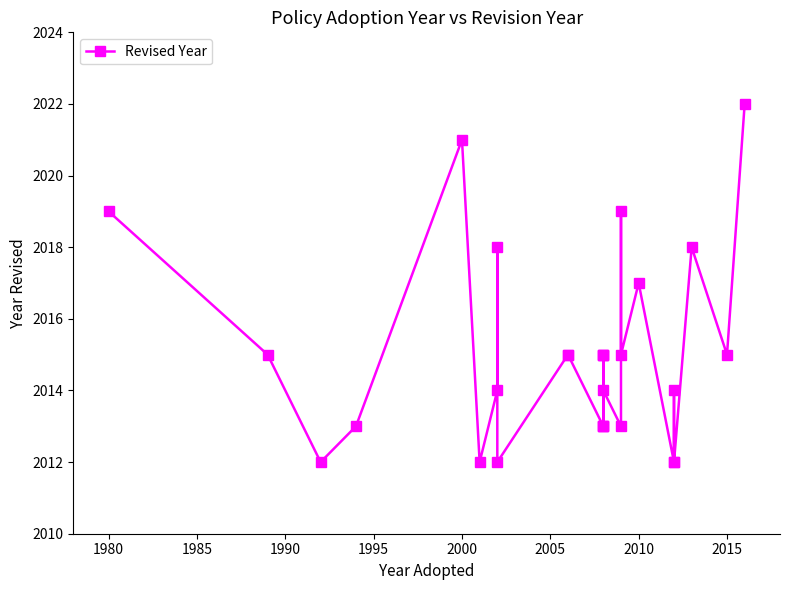

What is the value of the 3rd point from the left?

2012